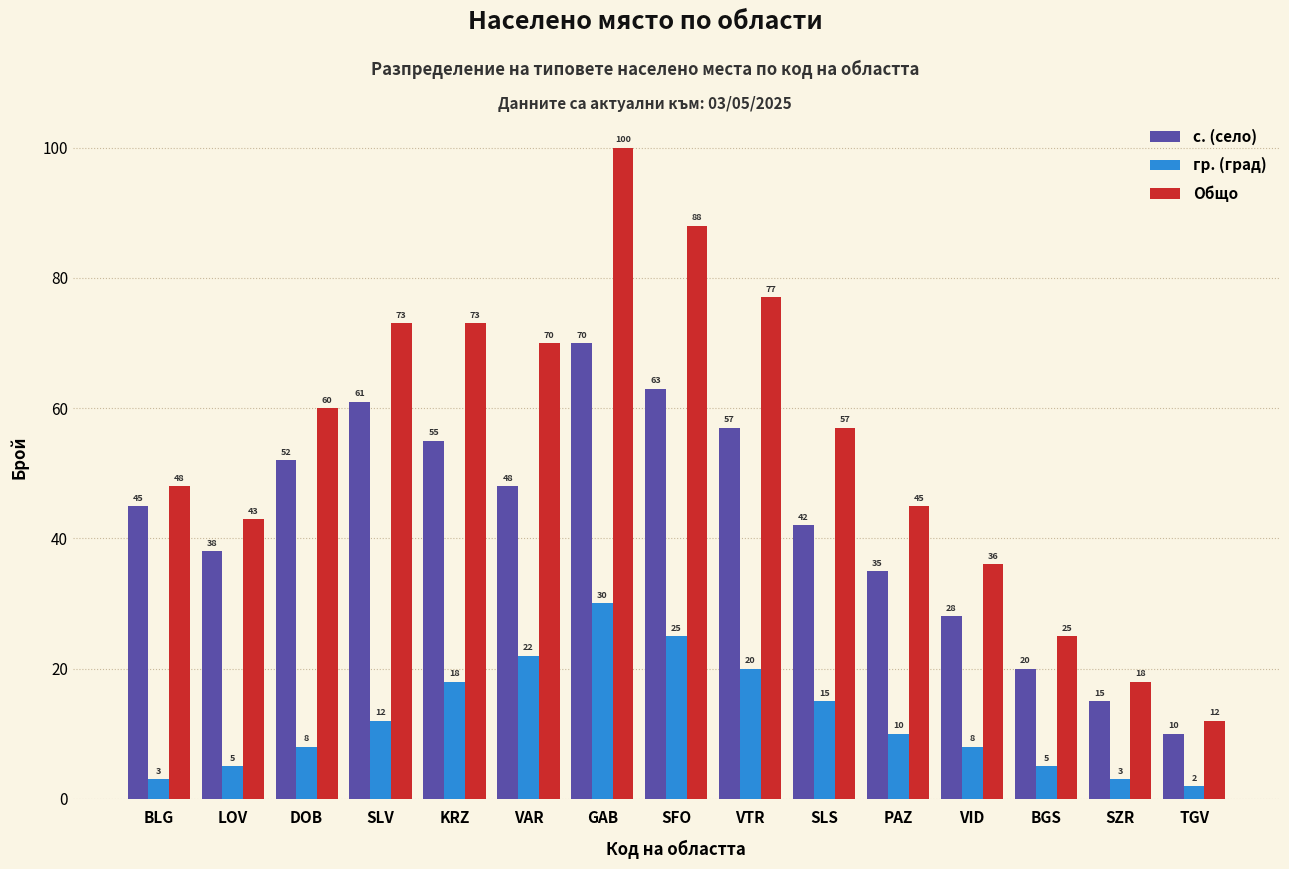

What are all the series names shown in the legend?

с. (село), гр. (град), Общо